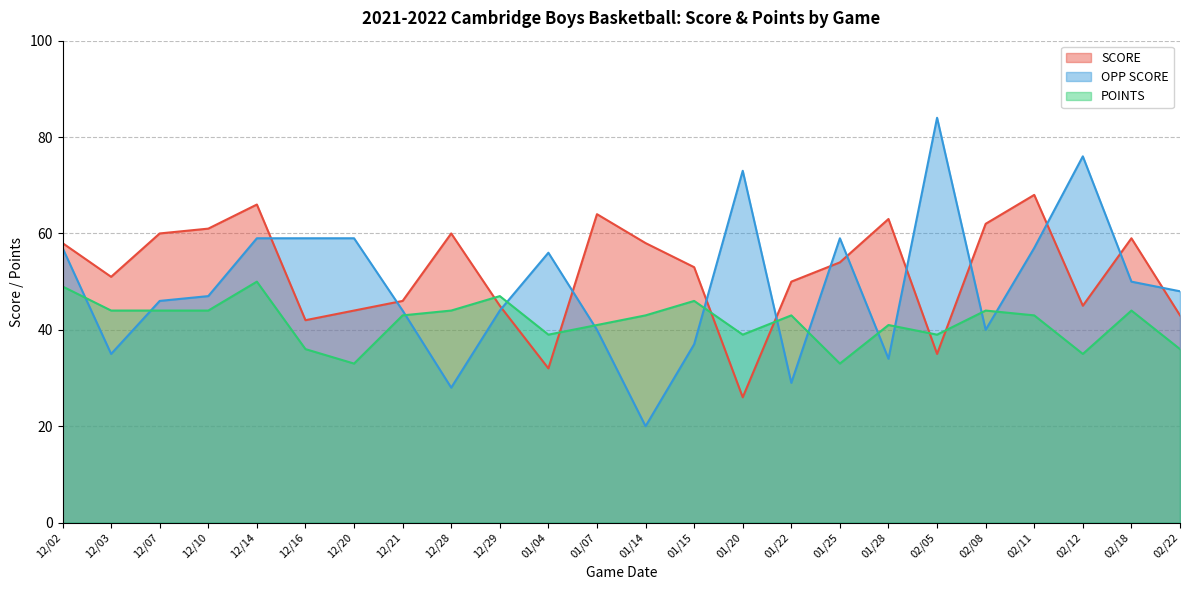

What is the average value of the POINTS series?

42